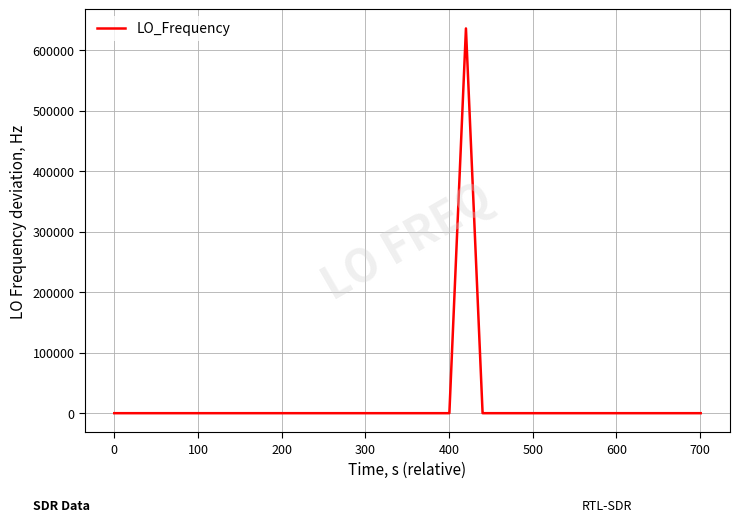

Is this an area chart (filled region under the line)?

No